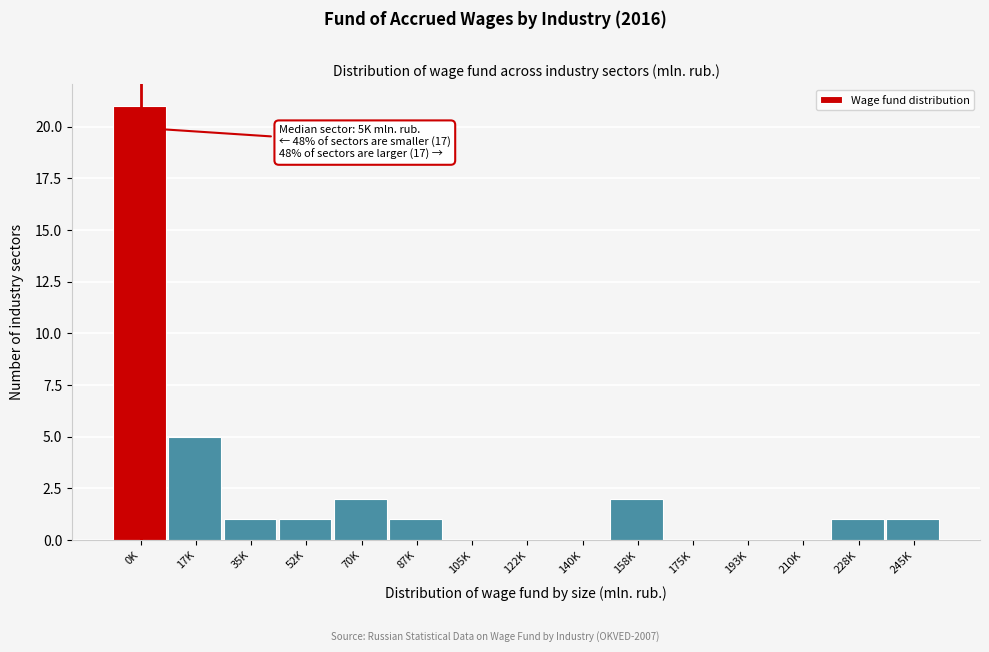

Reading right to left, transcribe all the data shown in this chart.

245K=1	228K=1	210K=0	193K=0	175K=0	158K=2	140K=0	122K=0	105K=0	87K=1	70K=2	52K=1	35K=1	17K=5	0K=21